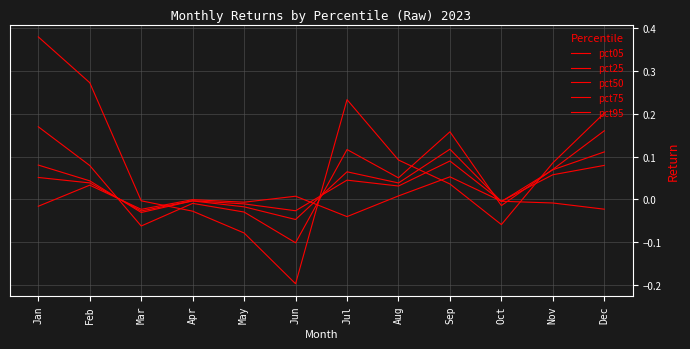

How many times do pct75 and pct25 cross each other?

4